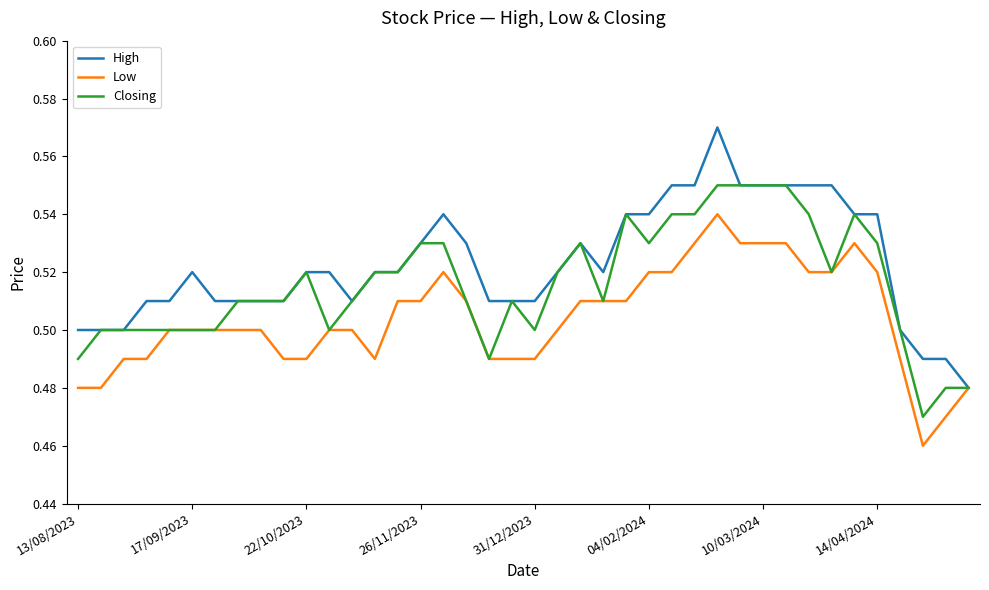

Which series has the largest total across all categories?

High